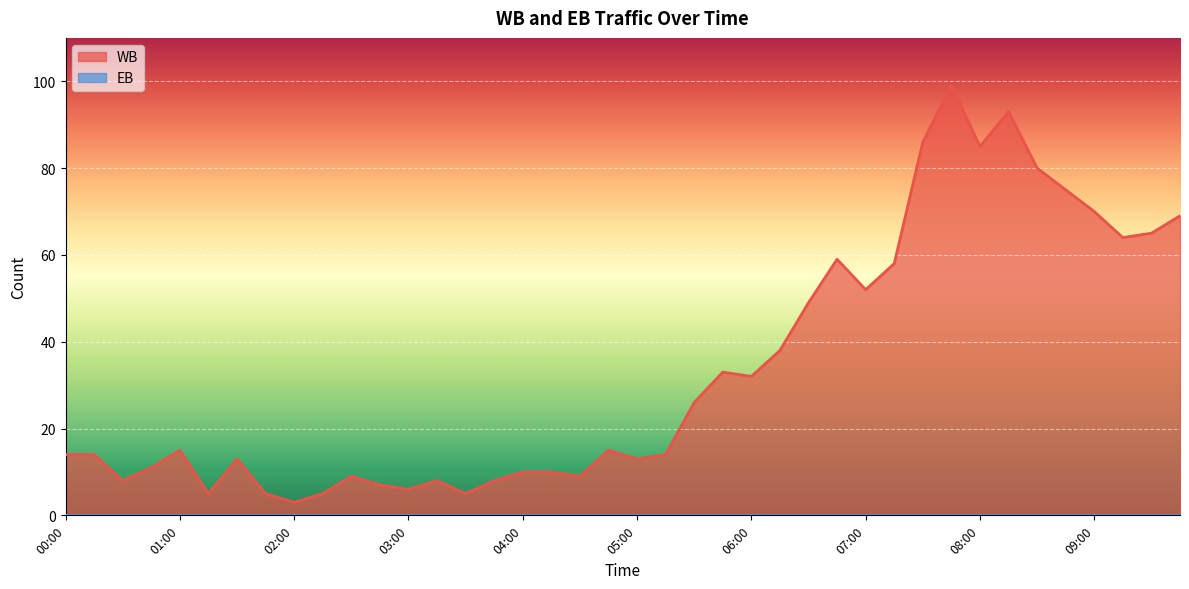

Reading left to right, list all the values displayed in this chart.

14	14	8	11	15	5	13	5	3	5	9	7	6	8	5	8	10	10	9	15	13	14	26	33	32	38	49	59	52	58	86	99	85	93	80	75	70	64	65	69